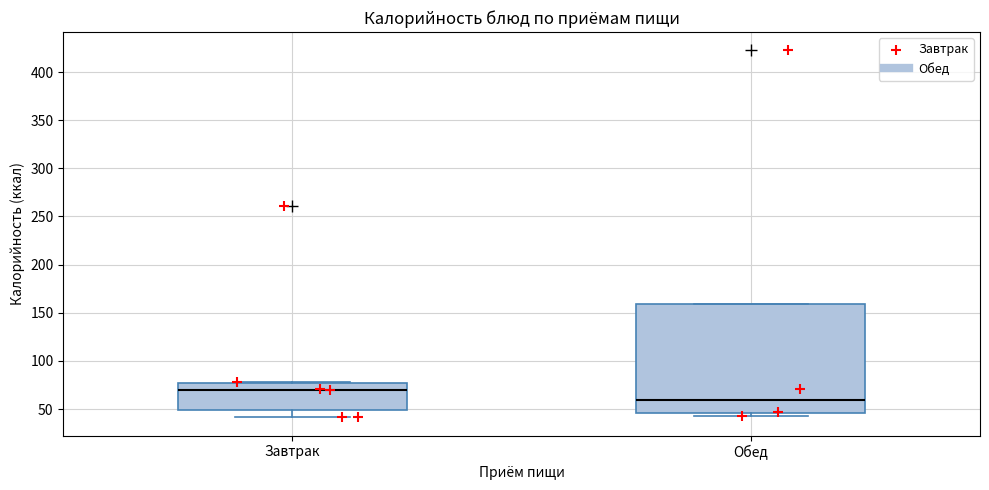

Reading left to right, transcribe this box plot: for each box, give where its median line is, the range the box spans, and where its two whiskers end, as read against the y-axis. The values are not printed on the chart, so give them approximately, as read against the axis.

Завтрак: median 70, box 50 to 75, whiskers 40 to 80
Обед: median 60, box 45 to 160, whiskers 45 (just below the box's lower edge) to 160